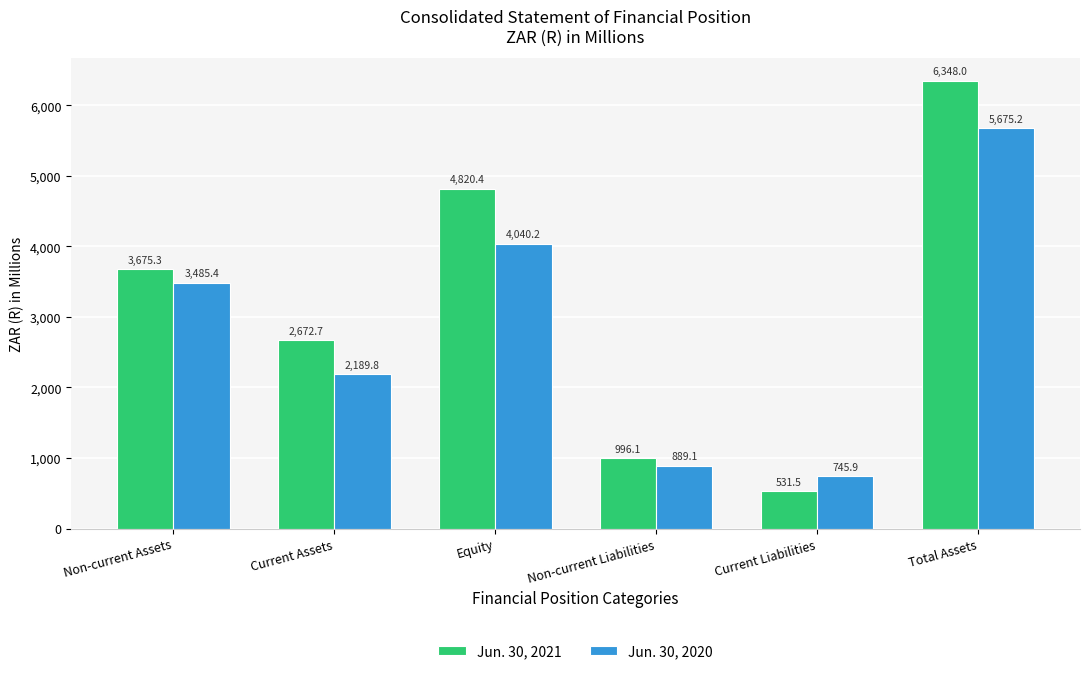

Are the bars grouped side by side (vs. stacked)?

Yes